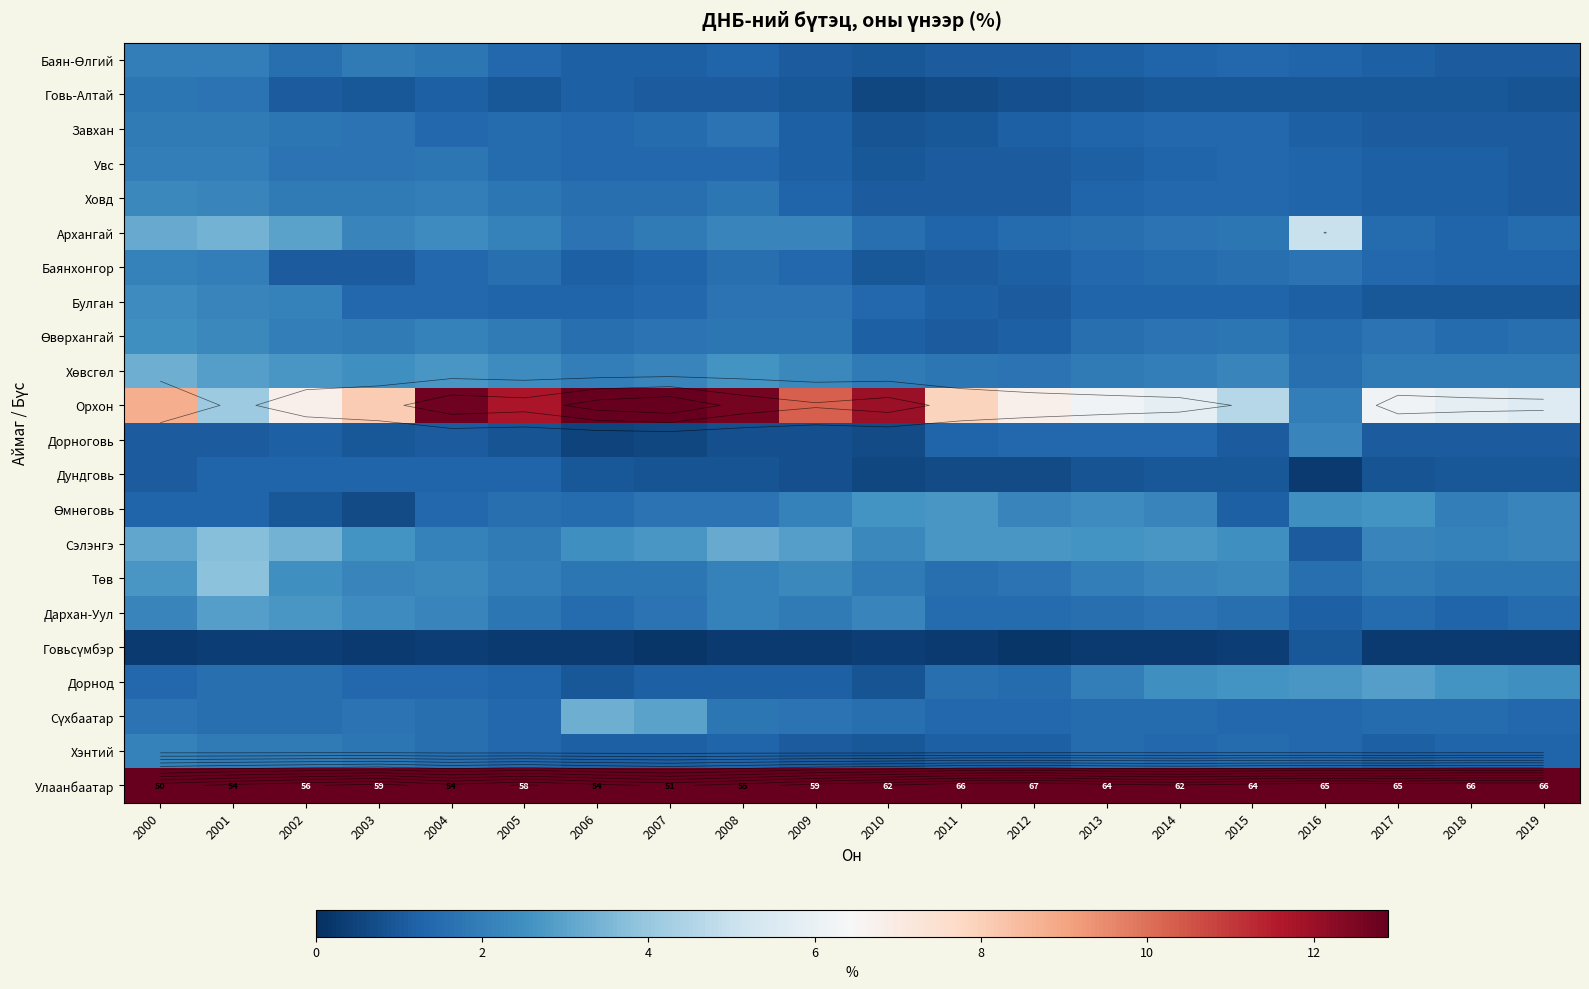

The value of Говьсүмбэр at 2005 is 0.5. True or false?

False